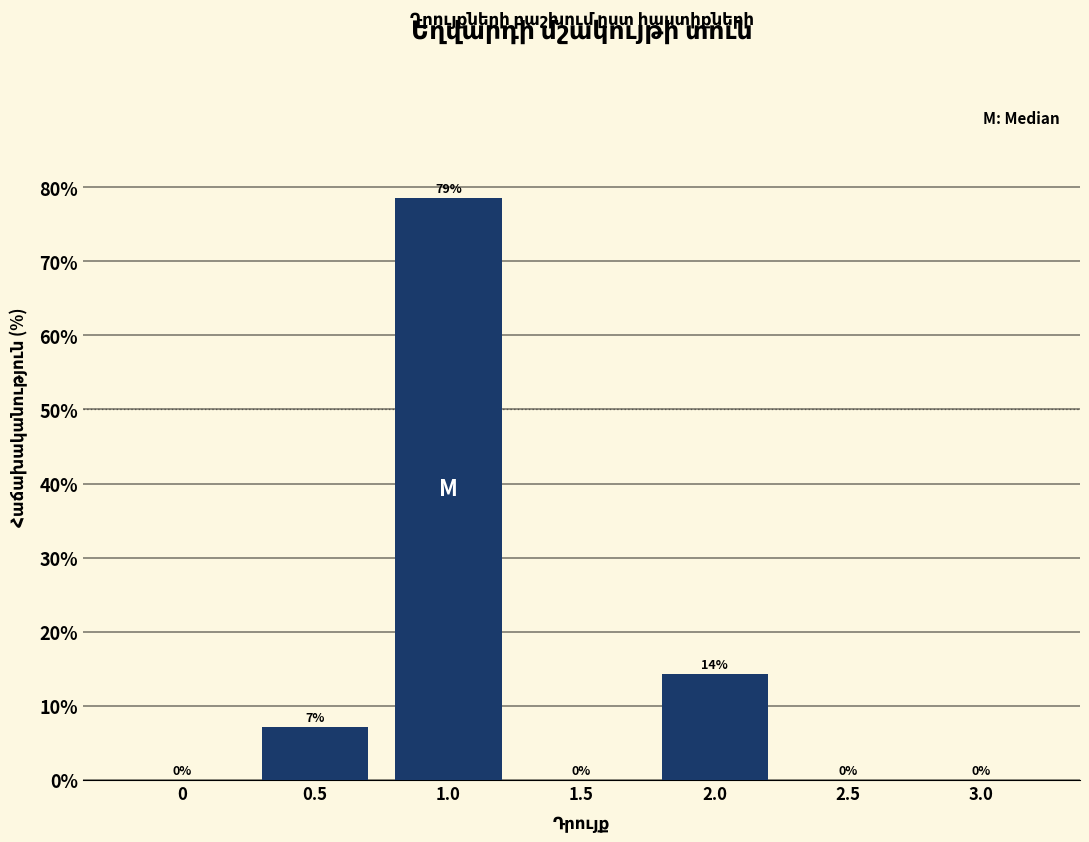

Is it true that the value at 1.5 is -27.6?

False